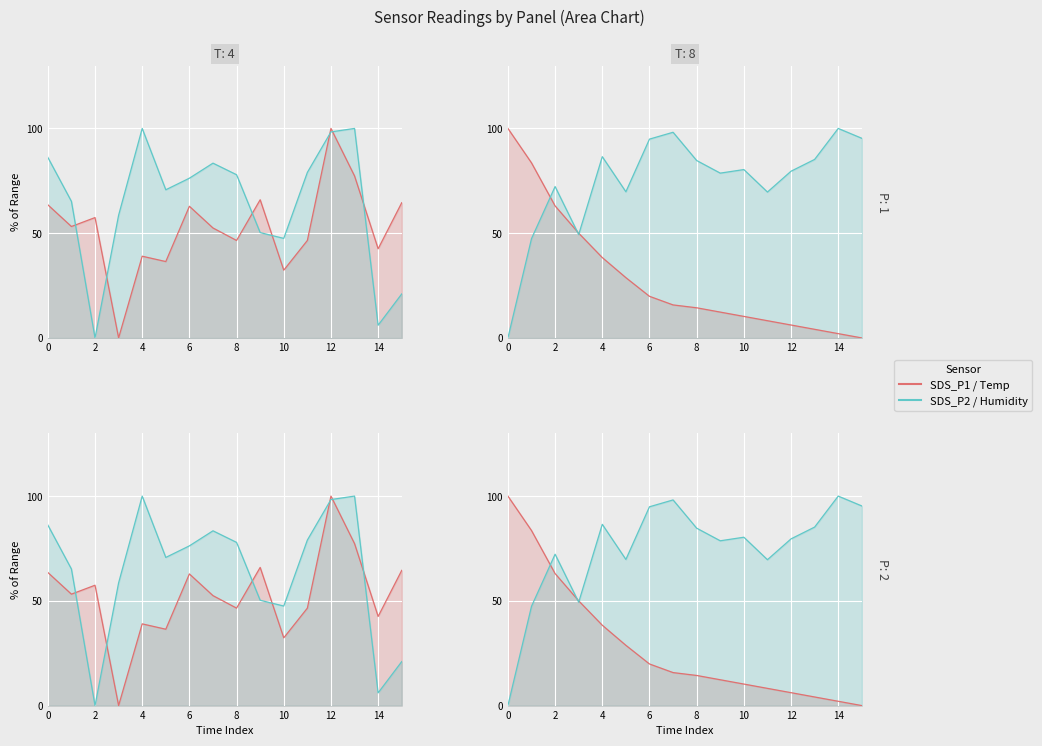

True or false: BME280_temperature_line and SDS_P2_line cross at least once.

True